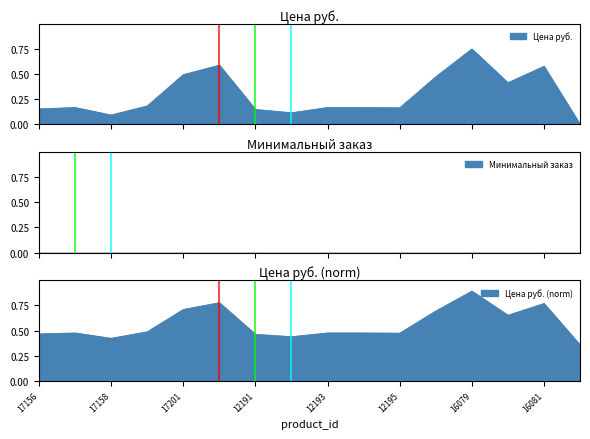

What is the maximum value shown in the chart?

0.7